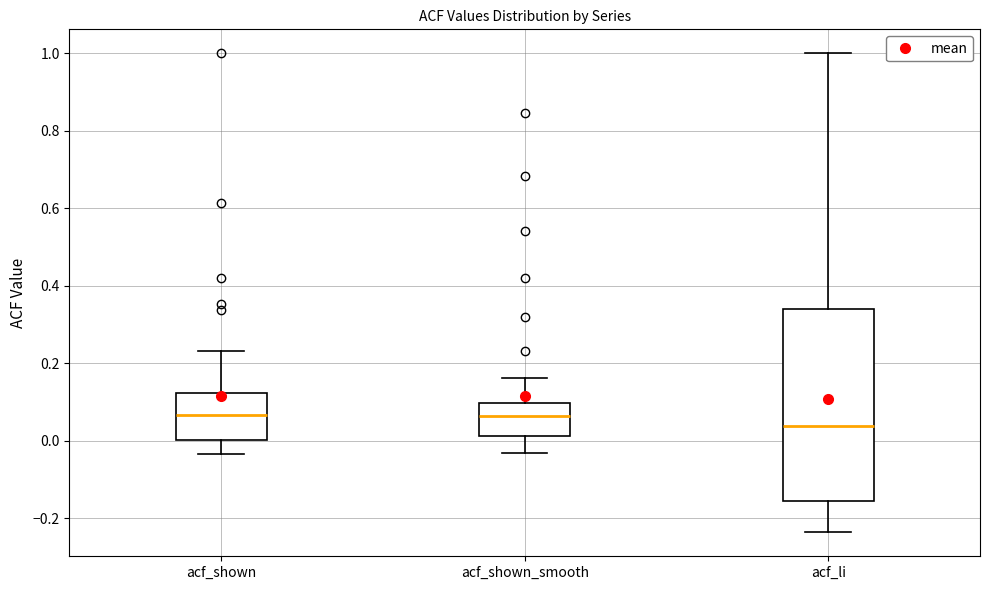

Which box has the lowest median line?

acf_li